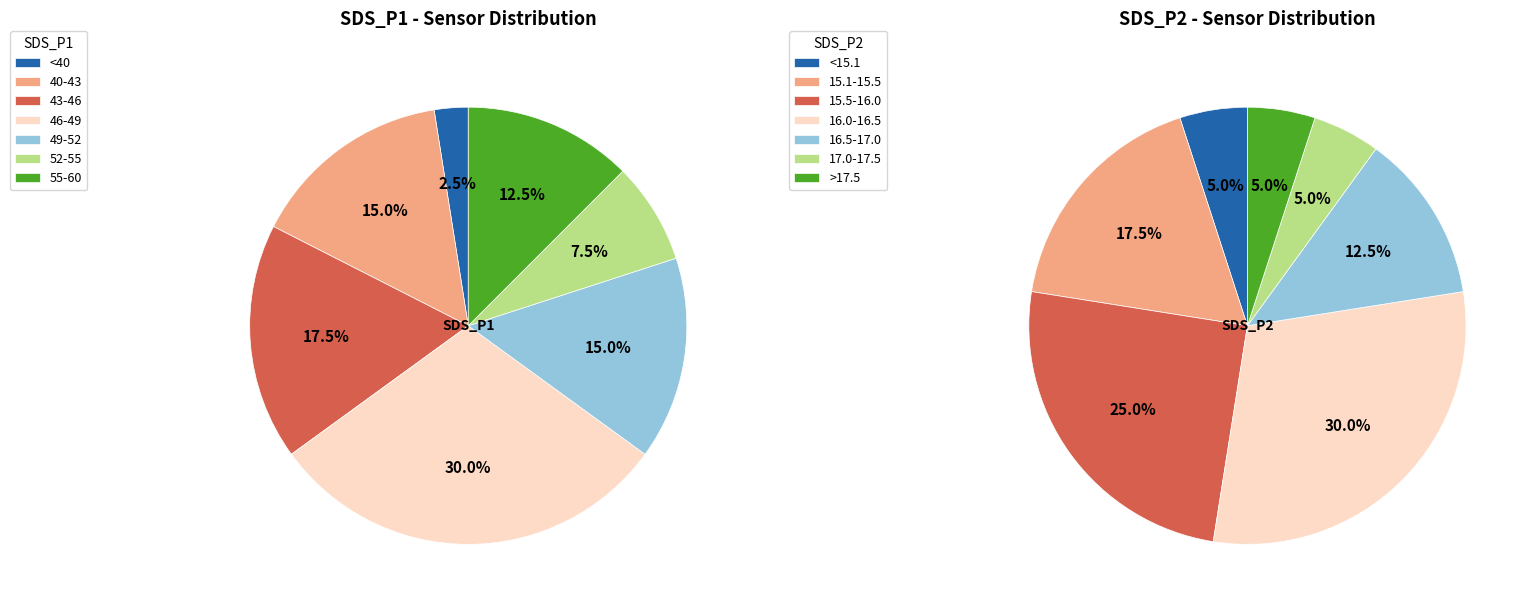

Is 15 the majority of the pie?

No